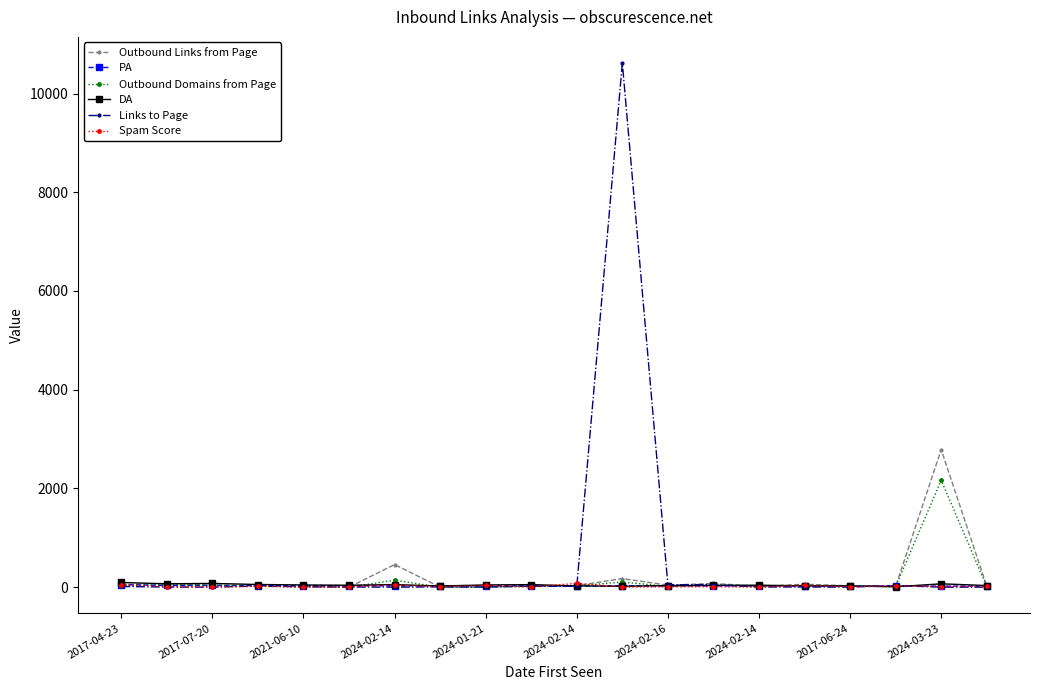

True or false: Outbound Links from Page has more than 2 interior local peaks.

True